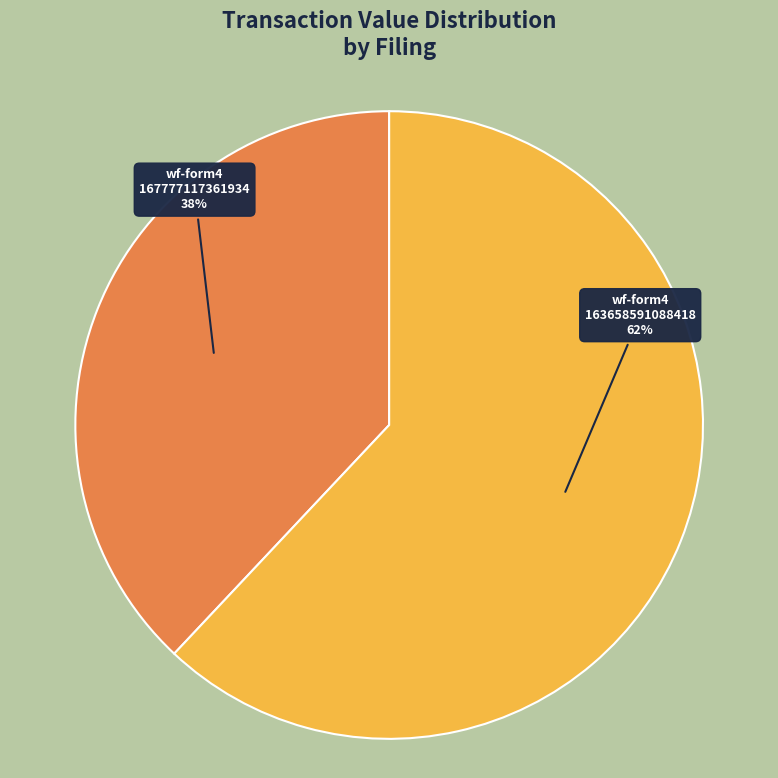

To the nearest percent, what is the average slice percentage?

50%